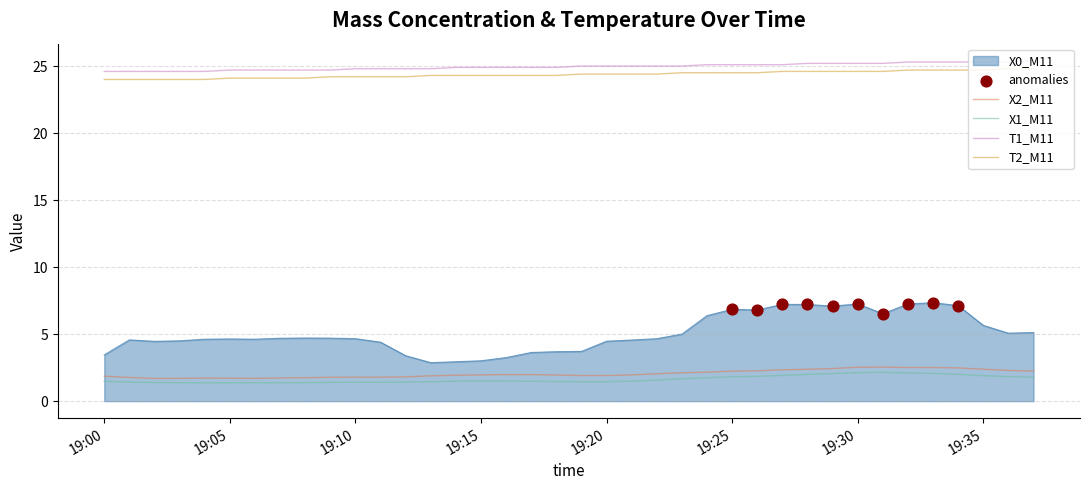

Which series has the widest spread of values?

X0_M11